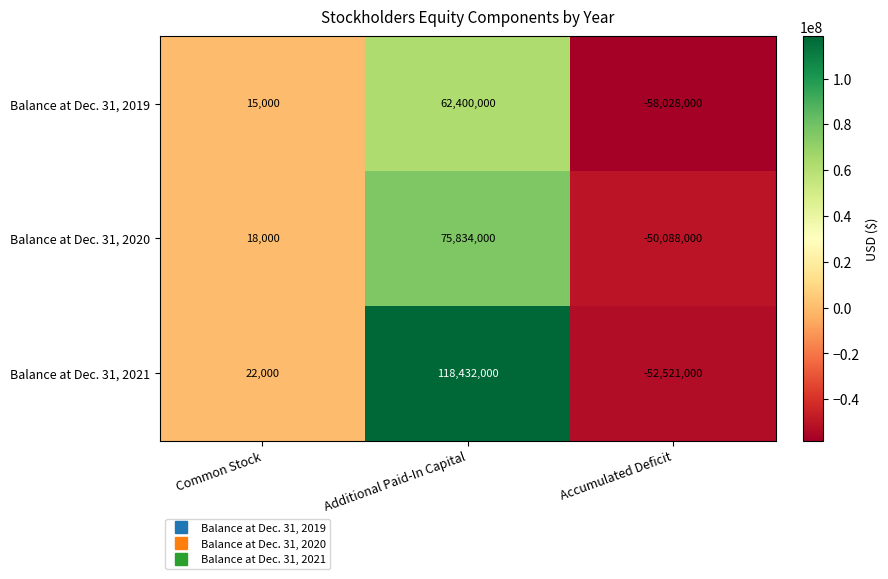

Count the number of categories in the chart.

3